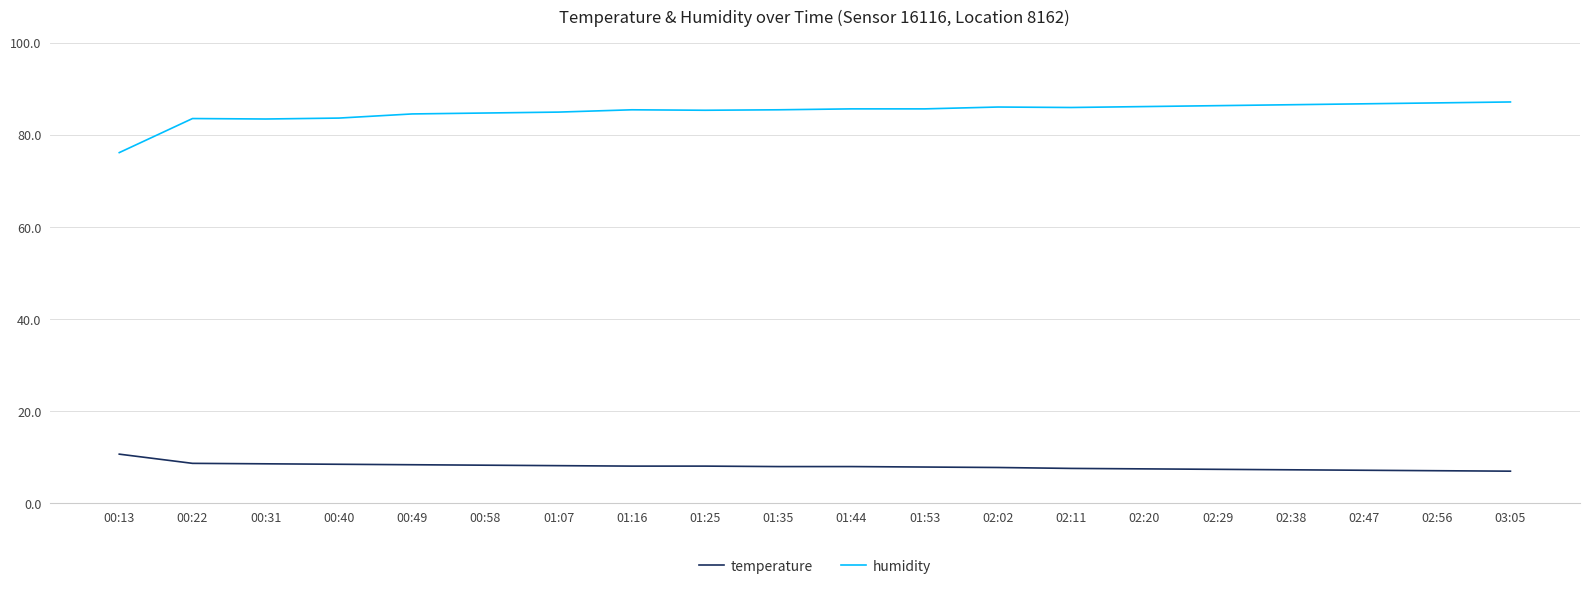

True or false: humidity has a value of 84.5 at 00:49.

True